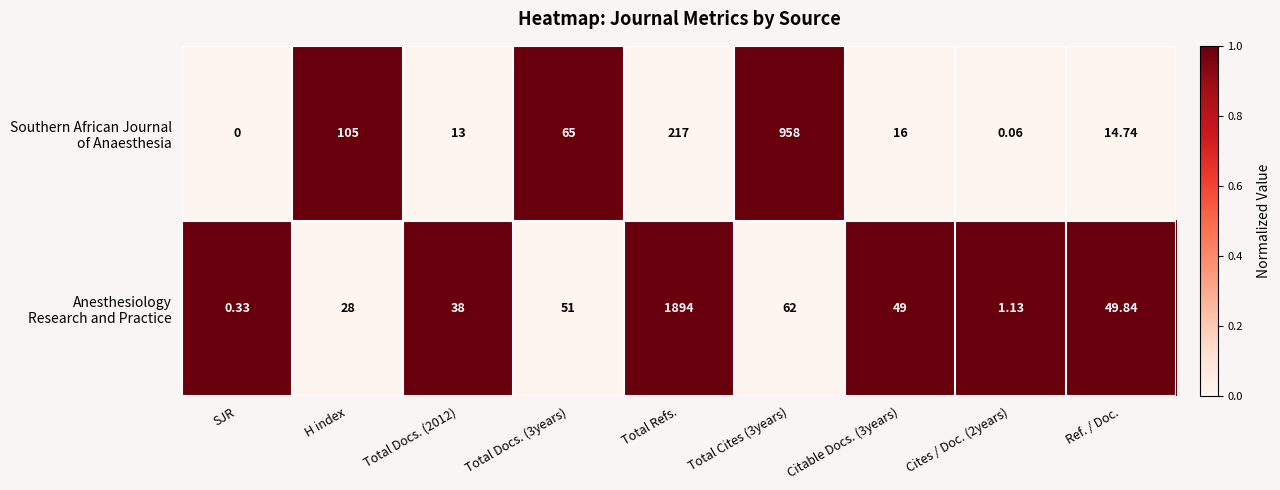

How many categories are shown in the chart?

9